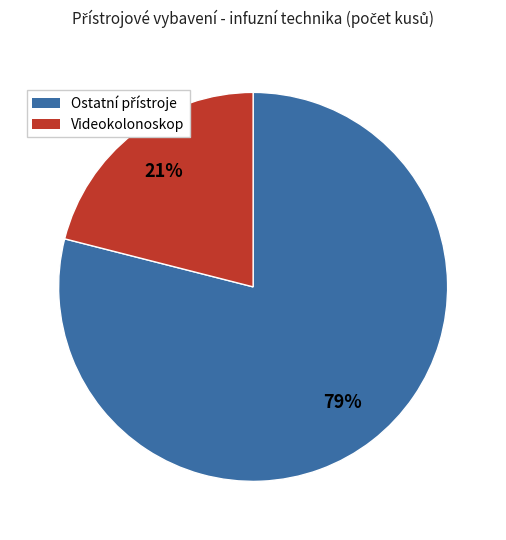

To the nearest percent, what is the average slice percentage?

50%